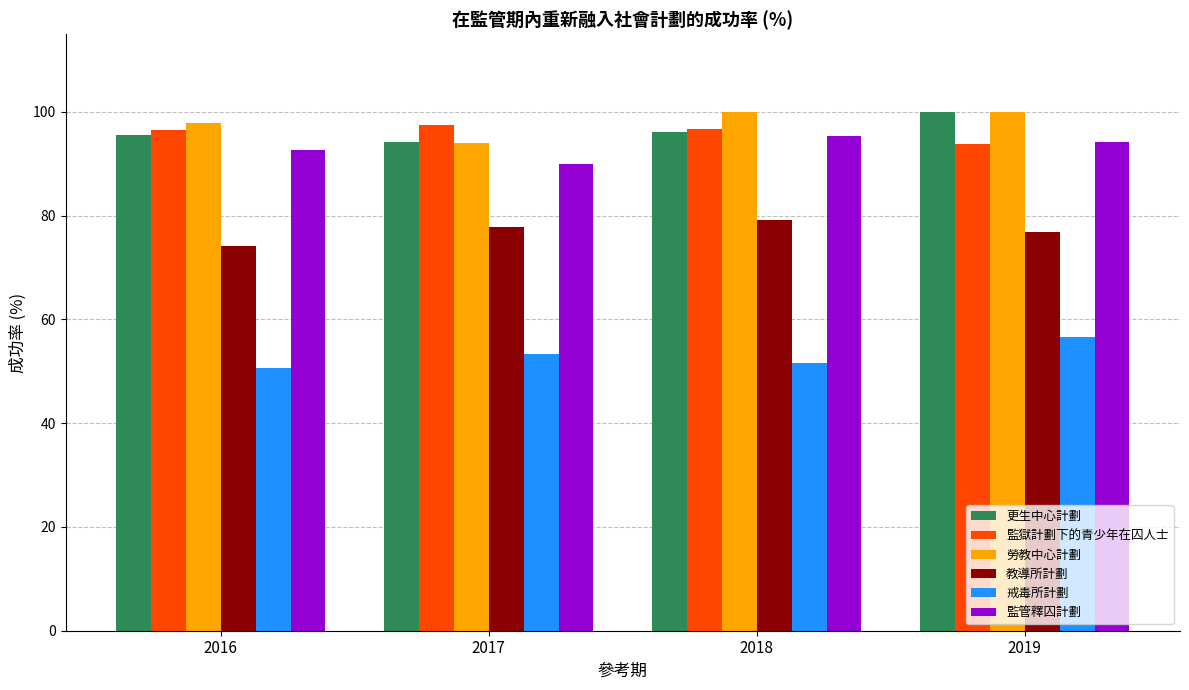

Where does the 教導所計劃 series first go above 77?

2017